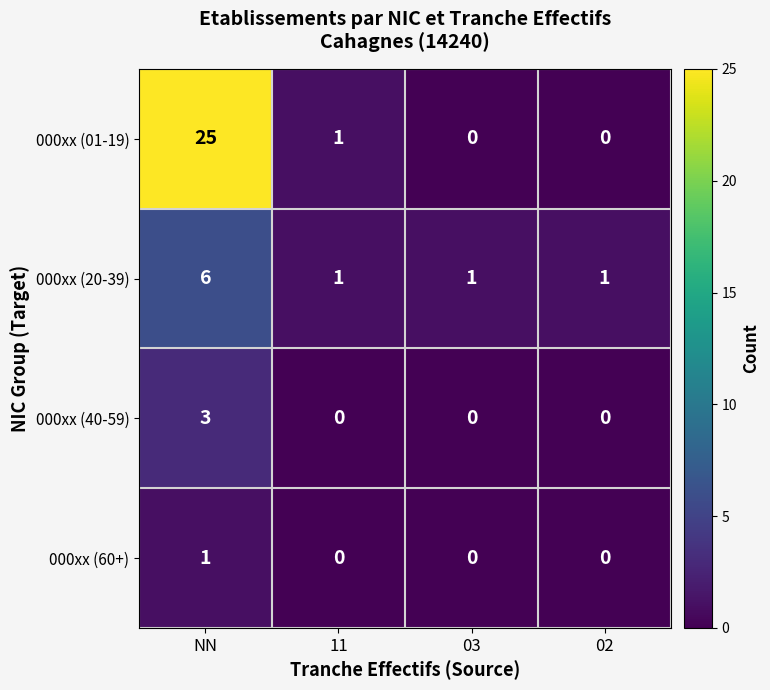

Which category has the lowest value in the 000xx (60+) series?

11